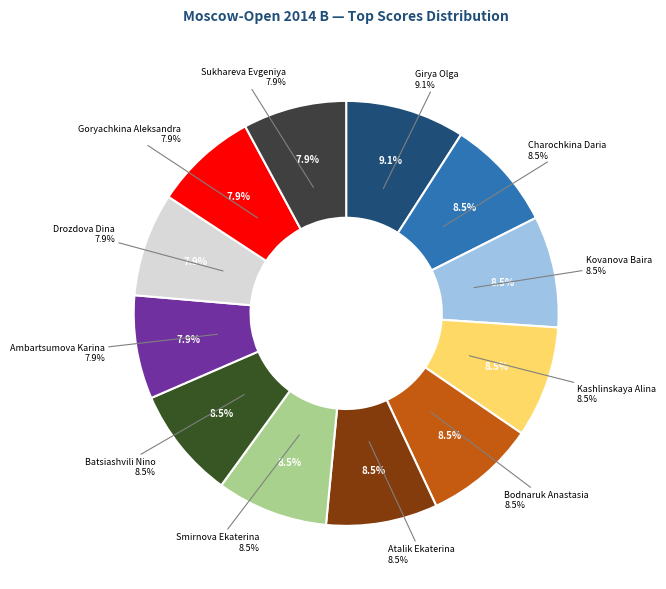

Is there any slice that represents more than half of the pie?

No